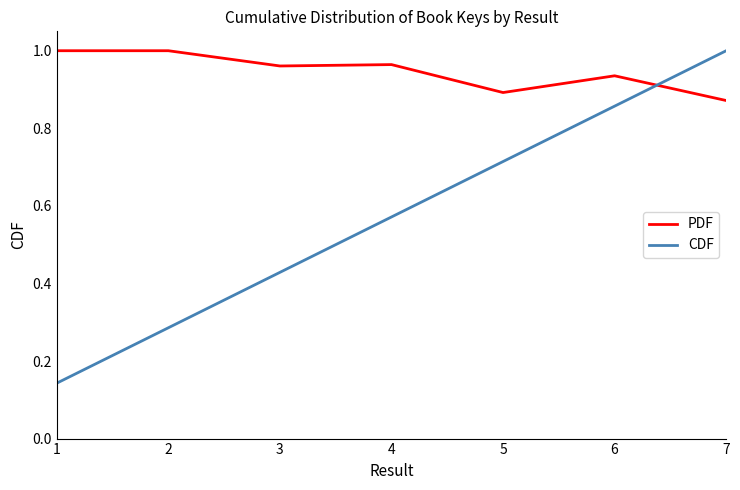

Which series has the largest total across all categories?

PDF